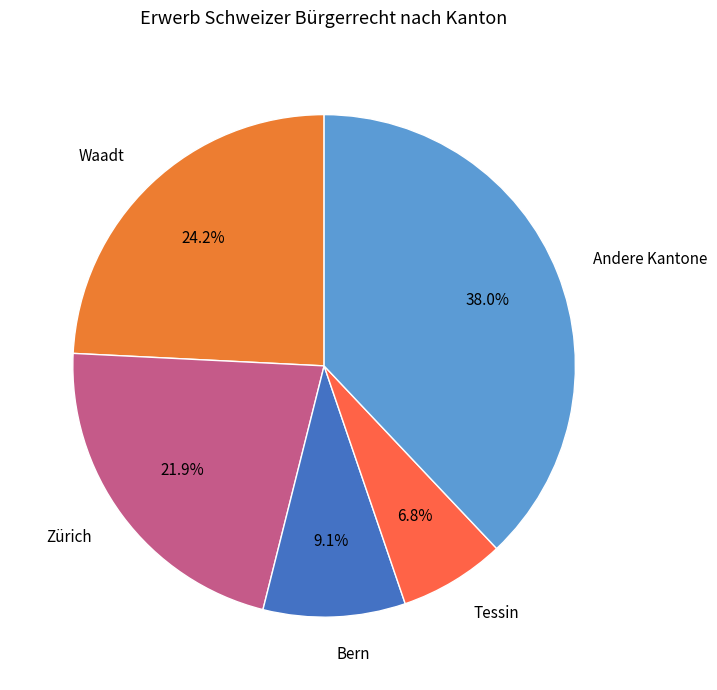

Do Andere Kantone and Tessin together represent more than half of the pie?

No